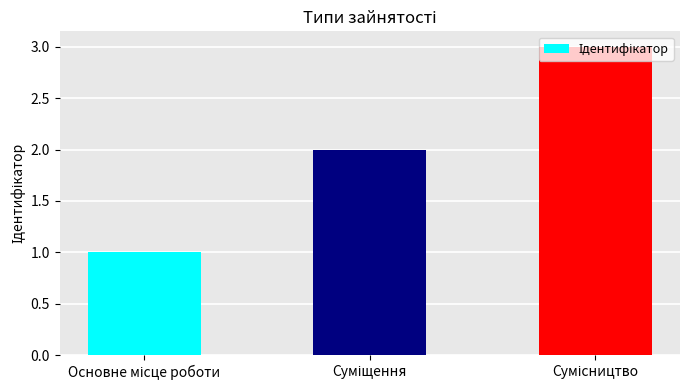

What is the sum of all values?

6